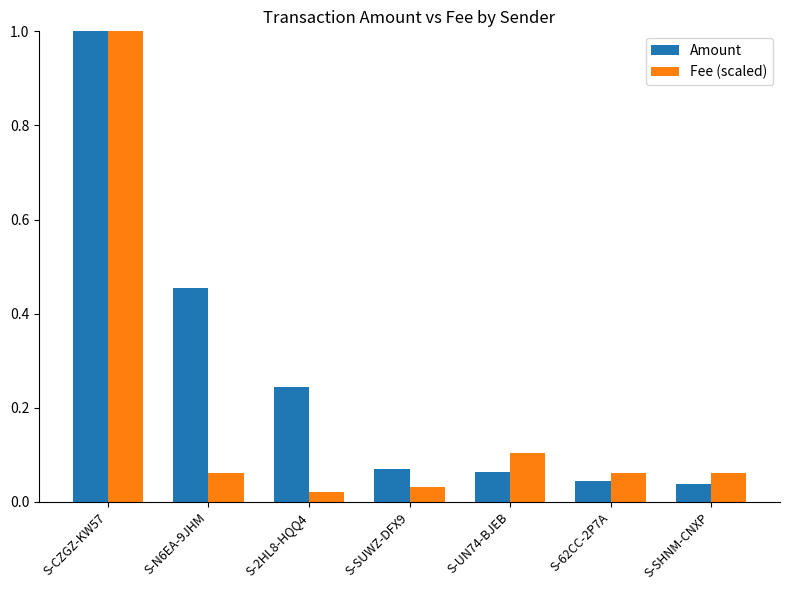

Rank the series by their average value, from highest to lowest.

Amount, Fee (scaled)